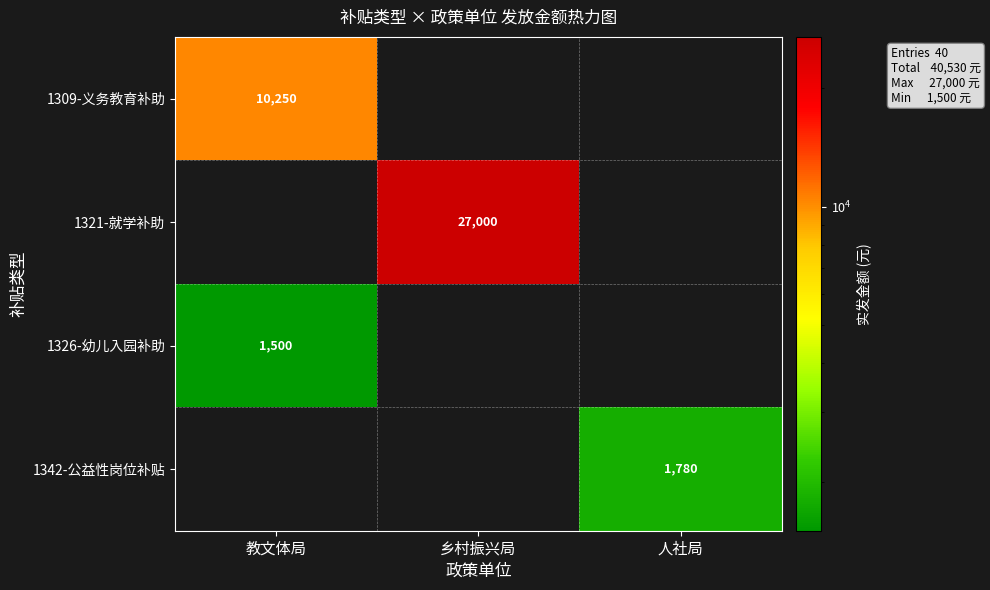

Between 人社局 and 教文体局, which is larger?

教文体局